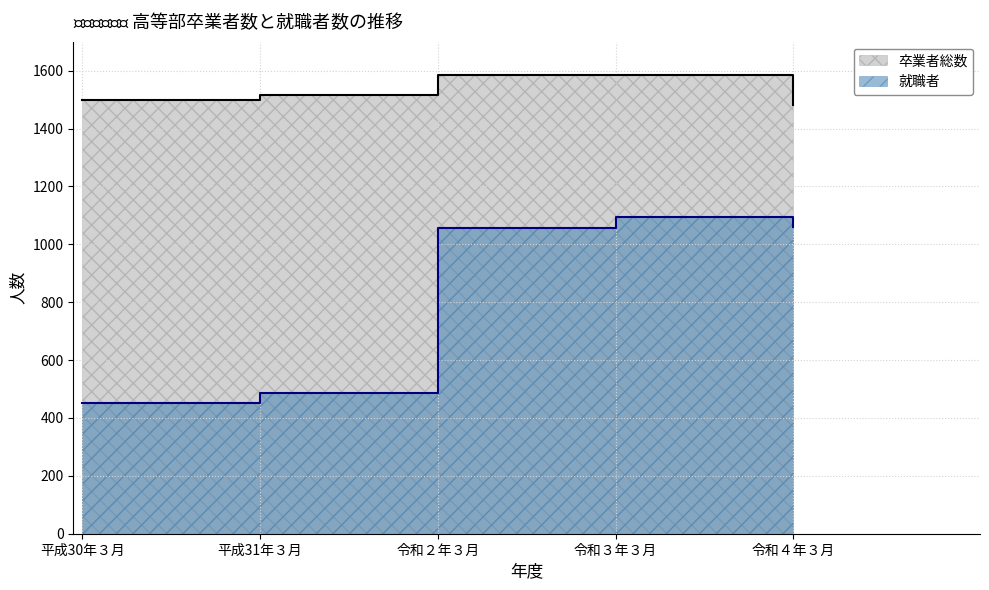

Which series changed the most between 平成30年３月 and 平成31年３月?

就職者